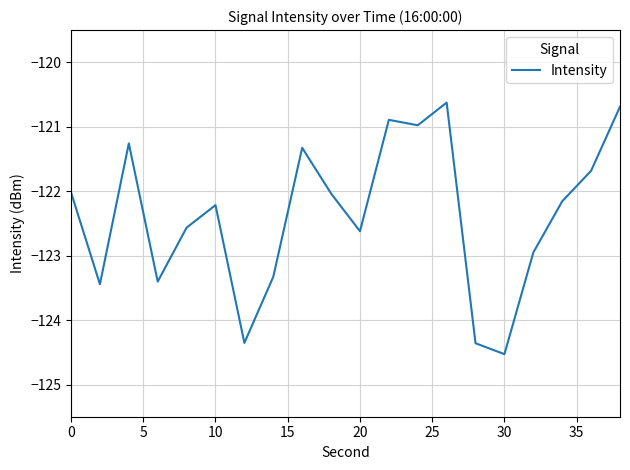

What is the smallest value displayed?

-124.5